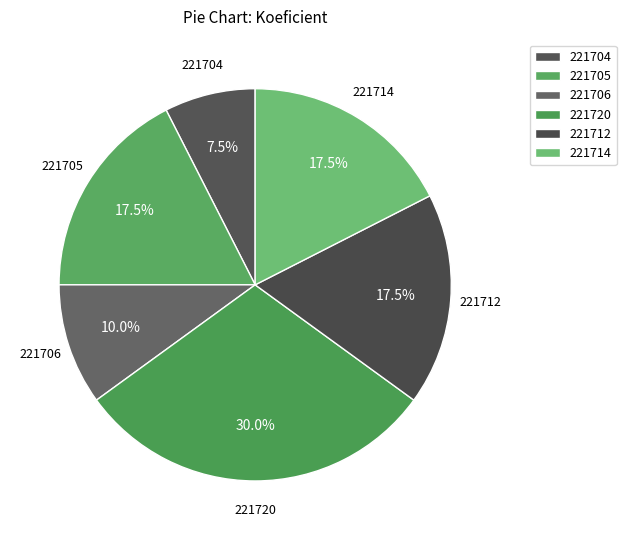

Is it true that 221720 is 16% of the pie?

False